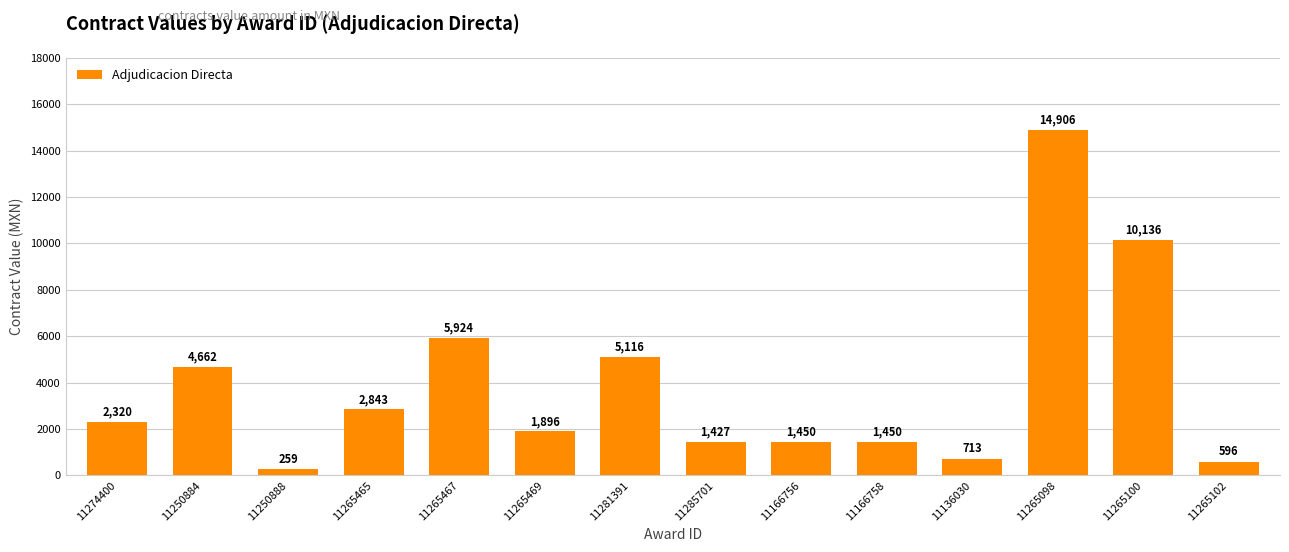

Does the chart contain stacked bars?

No